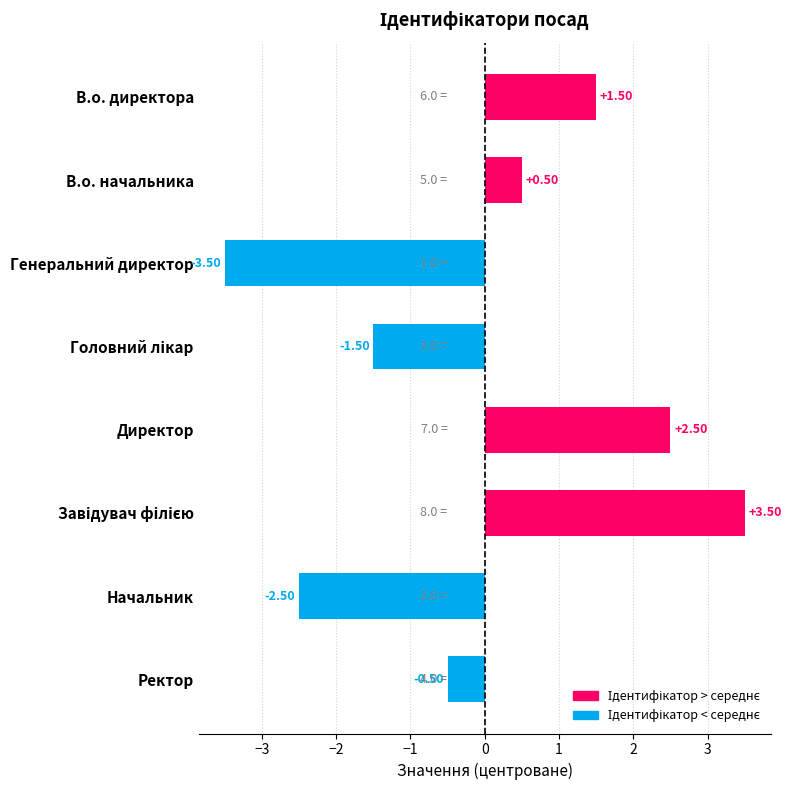

How many distinct data groups are displayed?

1